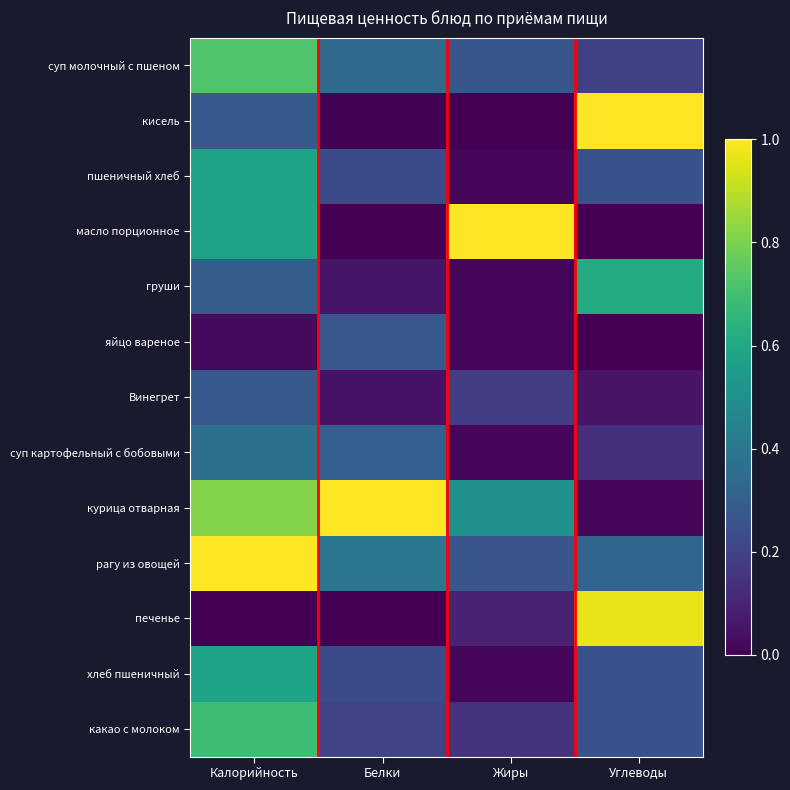

How many categories are shown in the chart?

4